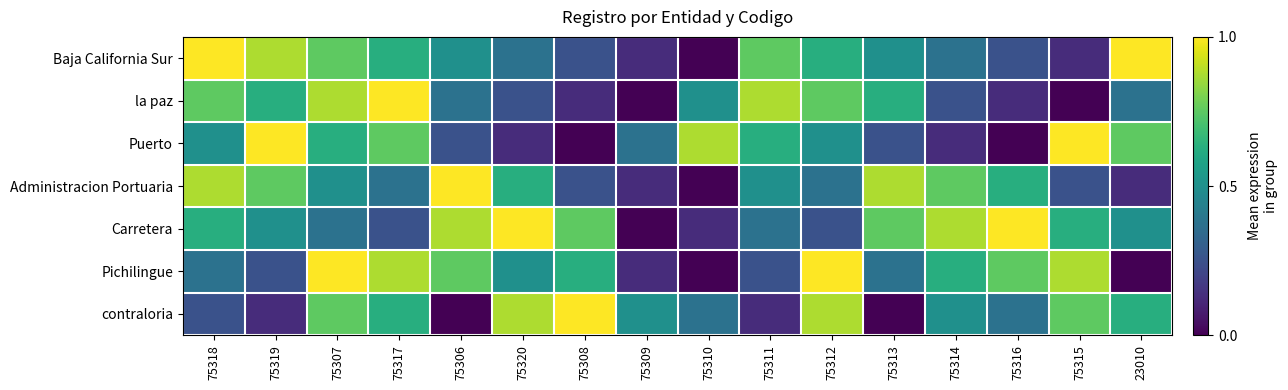

Between 75307 and 23010, which is larger?

23010